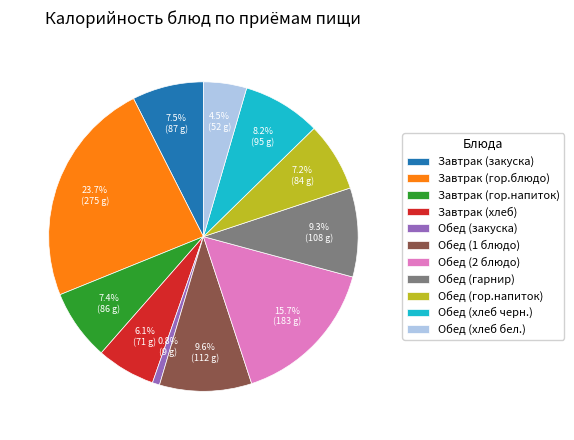

To the nearest percent, what percentage of the pie is Обед (1 блюдо)?

10%